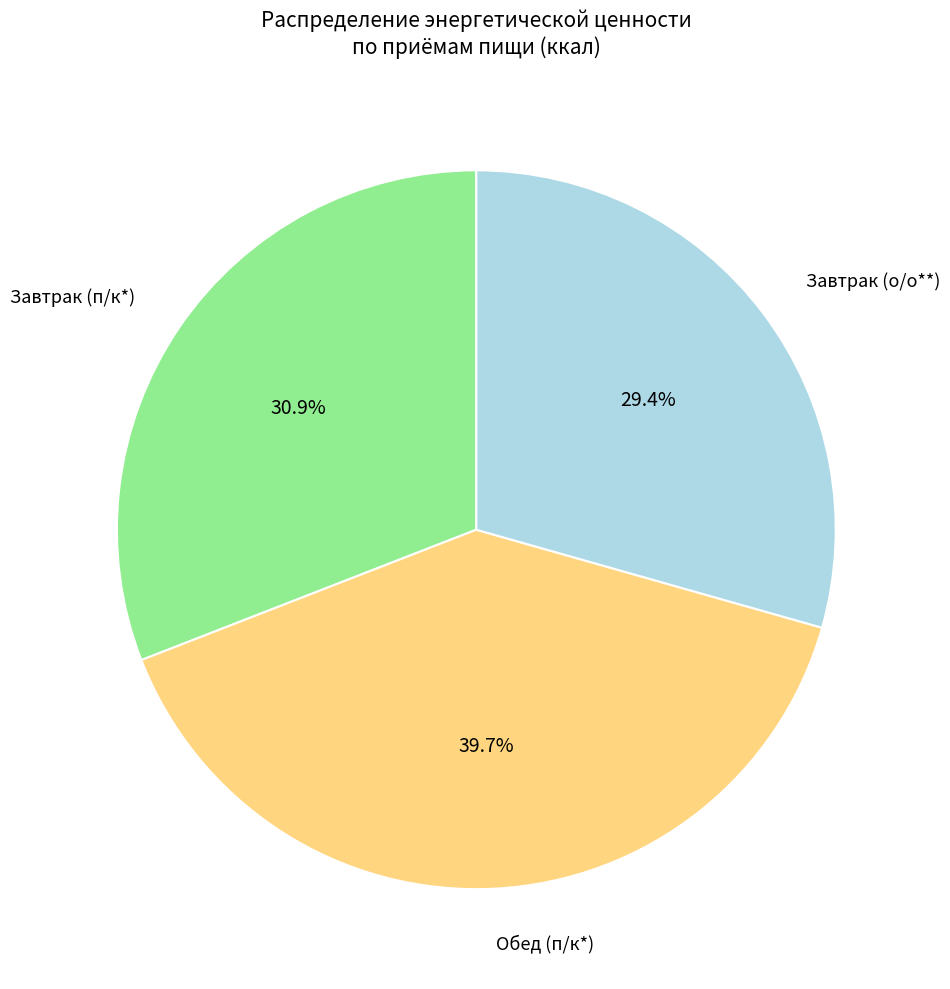

Is there any slice that represents more than half of the pie?

No